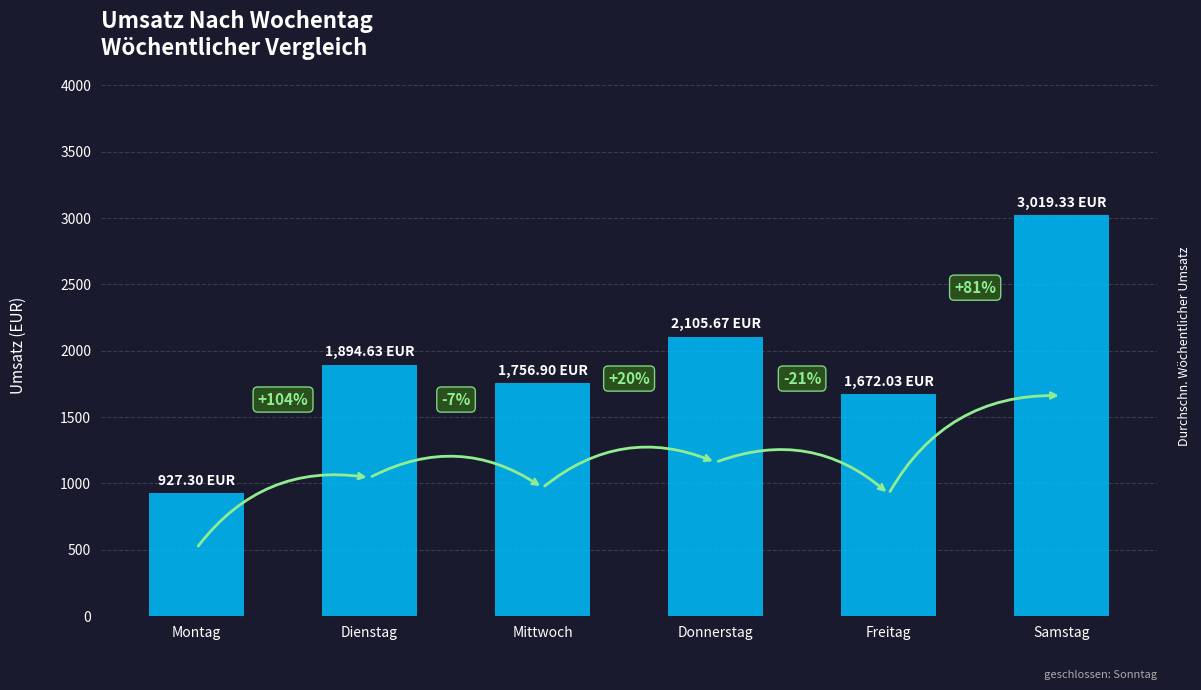

Are the bars horizontal?

No